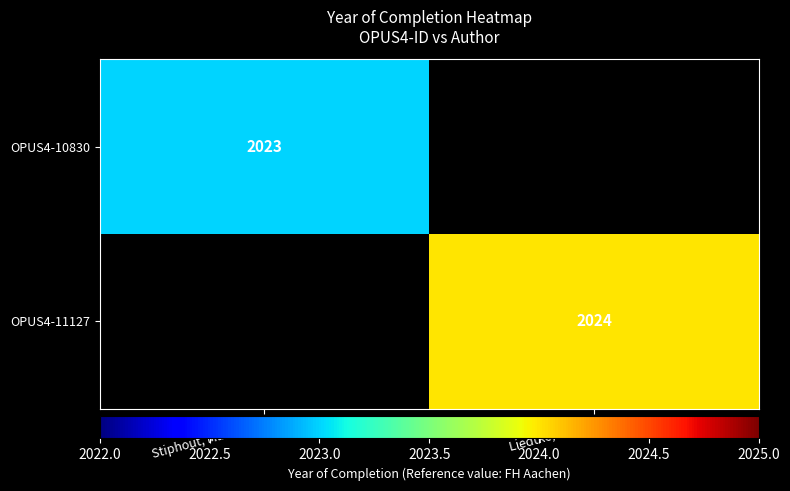

What is the greatest value displayed?

2024.0